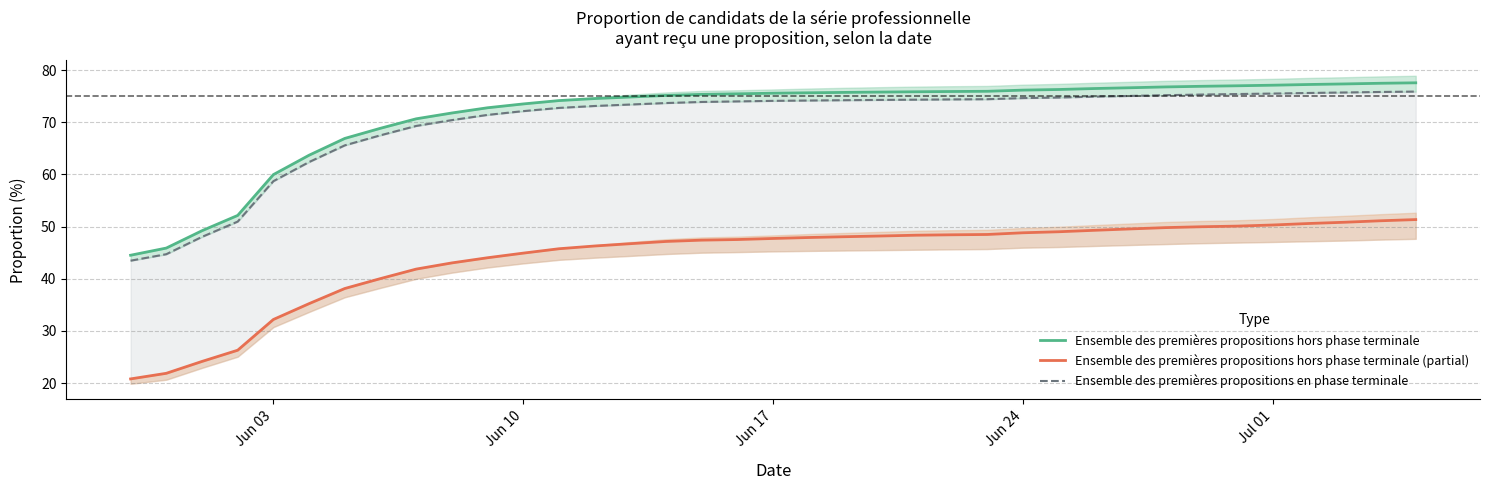

Count the number of data series in this chart.

3